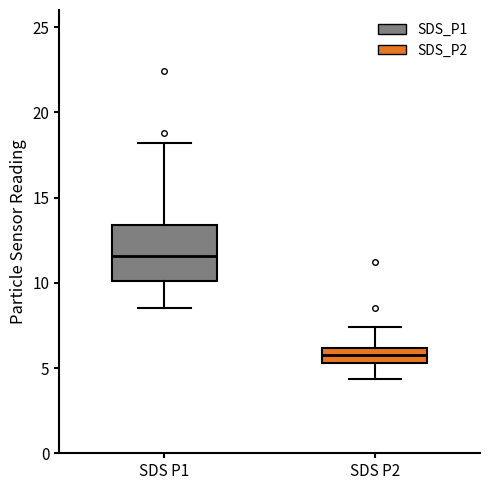

Which box is the tallest, from its lower edge to its upper edge?

SDS P1